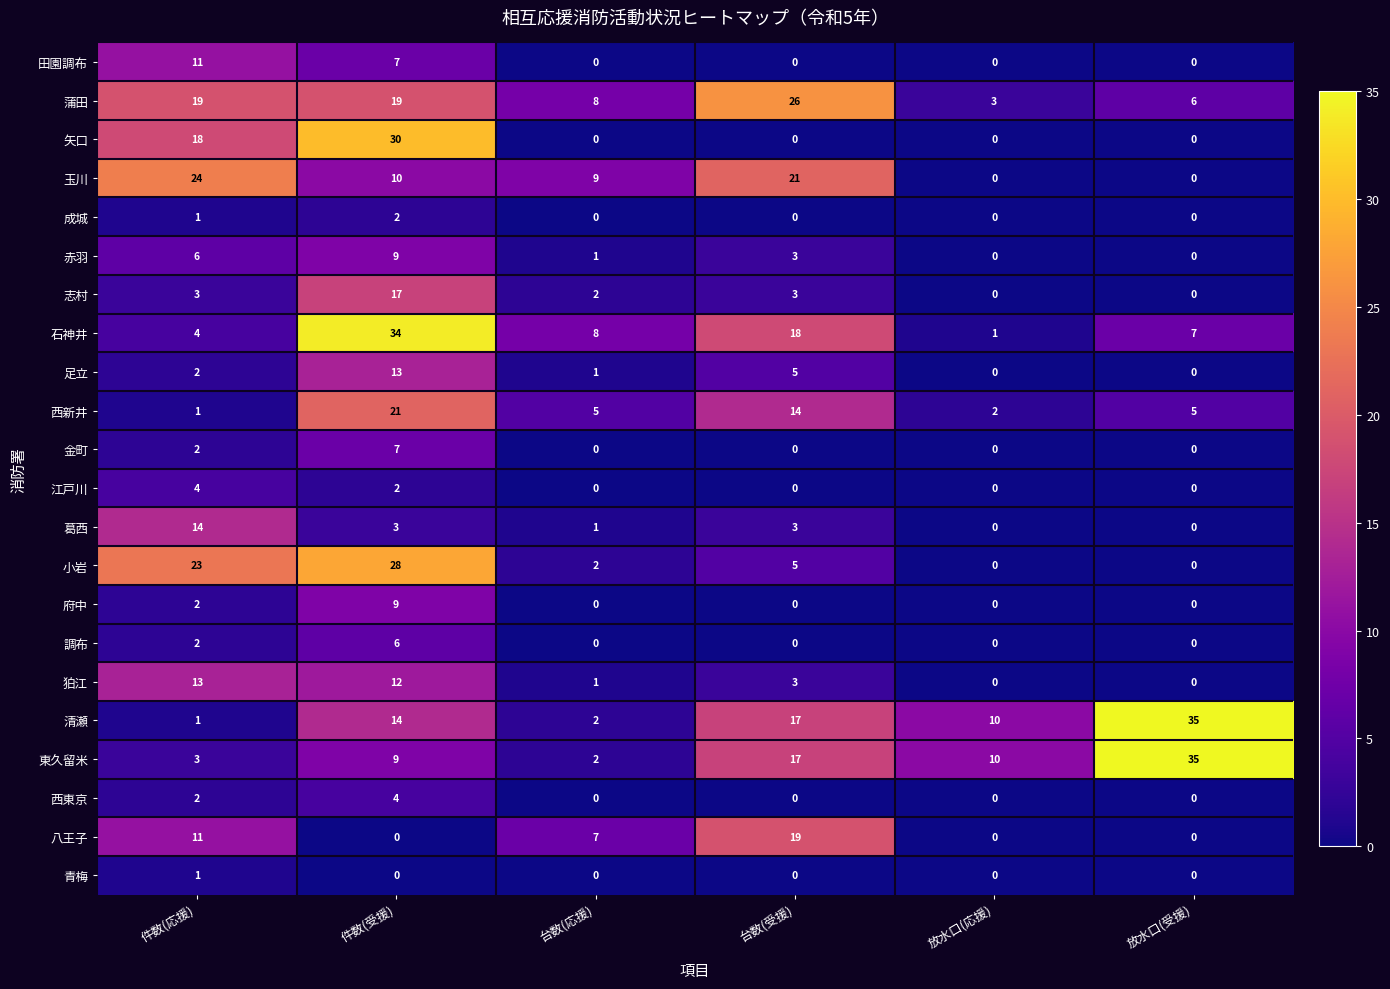

Between 件数(応援) and 件数(受援), which series saw the biggest shift?

石神井